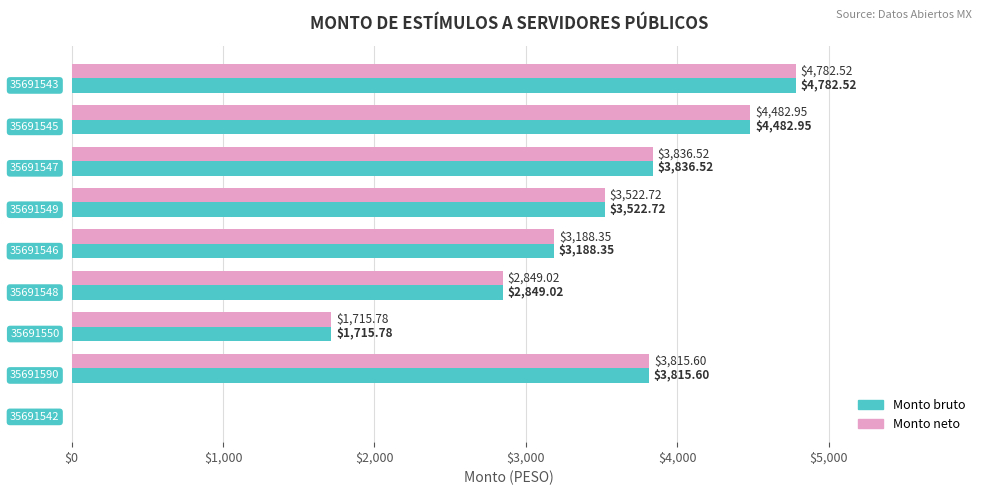

What is the sum of all Monto neto values?

28193.5